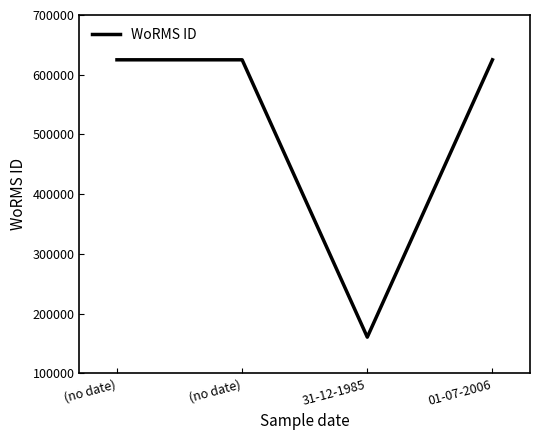

Where is the data nearest to the value 392769?

(no date)